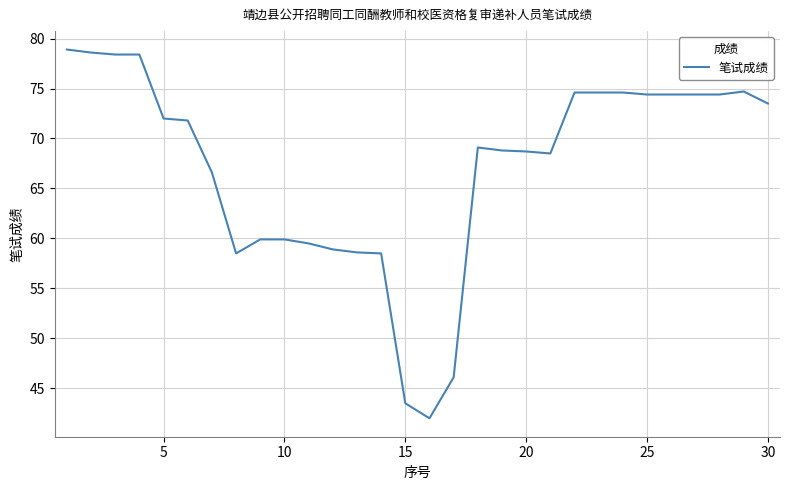

What is the difference between the maximum and minimum values?

36.9